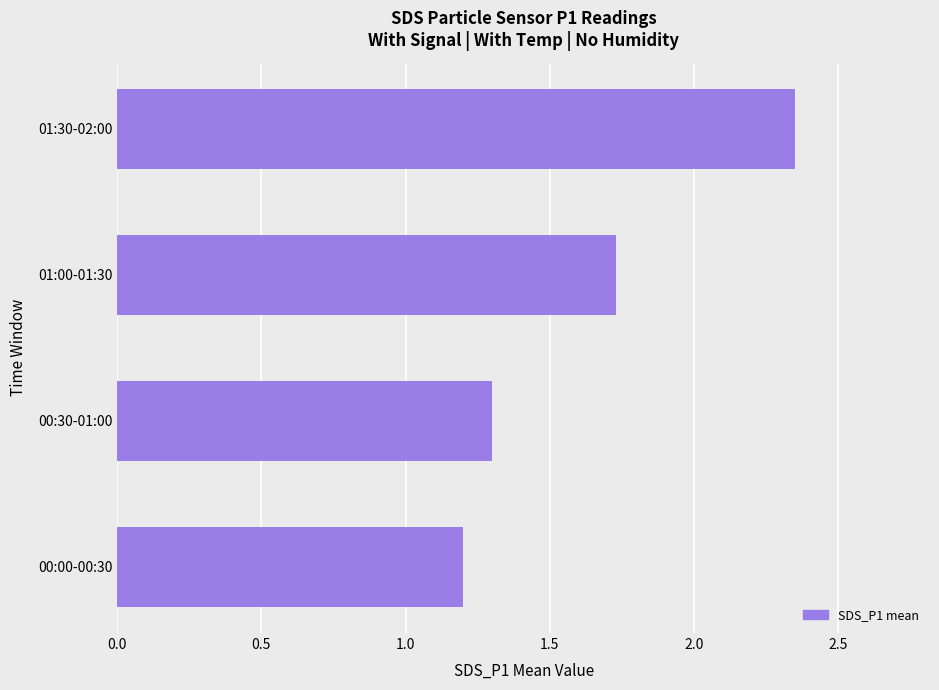

List the labels in order of value, largest first.

01:30-02:00, 01:00-01:30, 00:30-01:00, 00:00-00:30